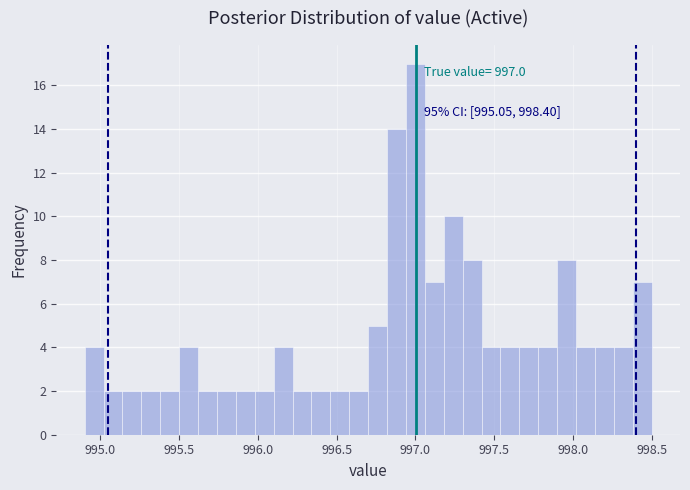

Around what value on the x-axis is the tallest bar? Give the approximate position of its centre, as read against the axis.

997.00